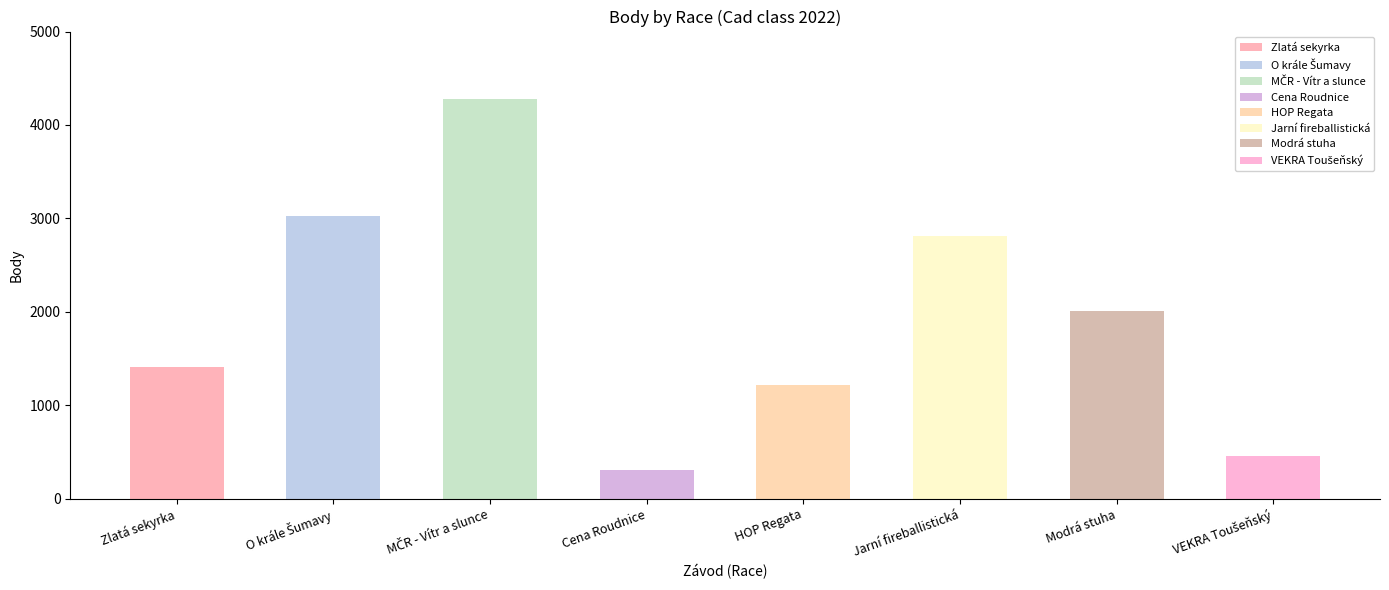

Reading left to right, list all the values displayed in this chart.

Zlatá sekyrka=1407	O krále Šumavy=3024	MČR - Vítr a slunce=4275	Cena Roudnice=303	HOP Regata=1215	Jarní fireballistická=2814	Modrá stuha=2008	VEKRA Toušeňský=456